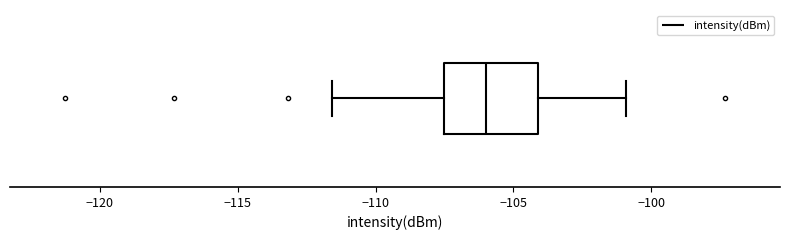

Read this box plot against the x-axis: the position of the median line, the range covered by the box, and the ends of both whiskers. The values are not printed on the chart, so give them approximately, as read against the axis.

median -106.0, box -107.5 to -104.0, whiskers -111.5 to -101.0